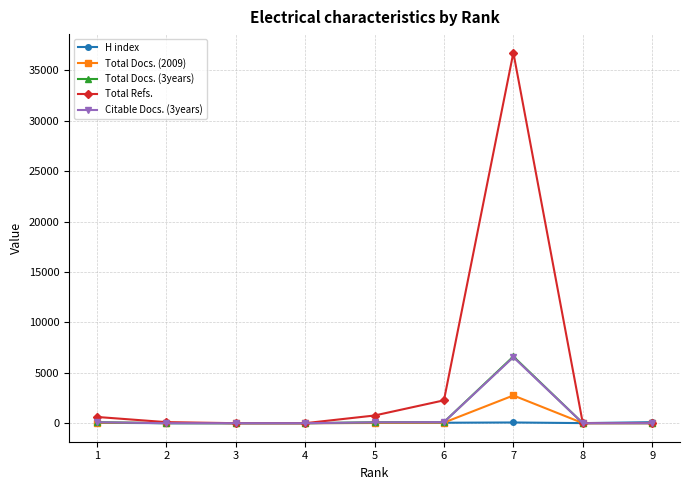

True or false: Total Docs. (3years) has more than 0 interior local peaks.

True